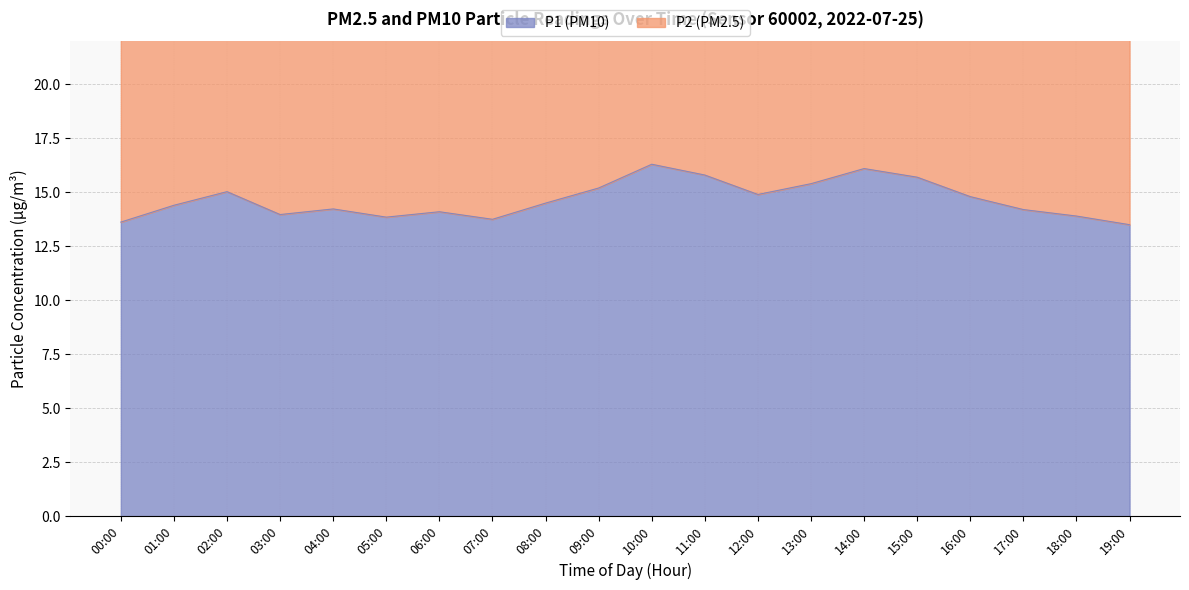

What is the difference between the values at 09:00 and 12:00?

0.3